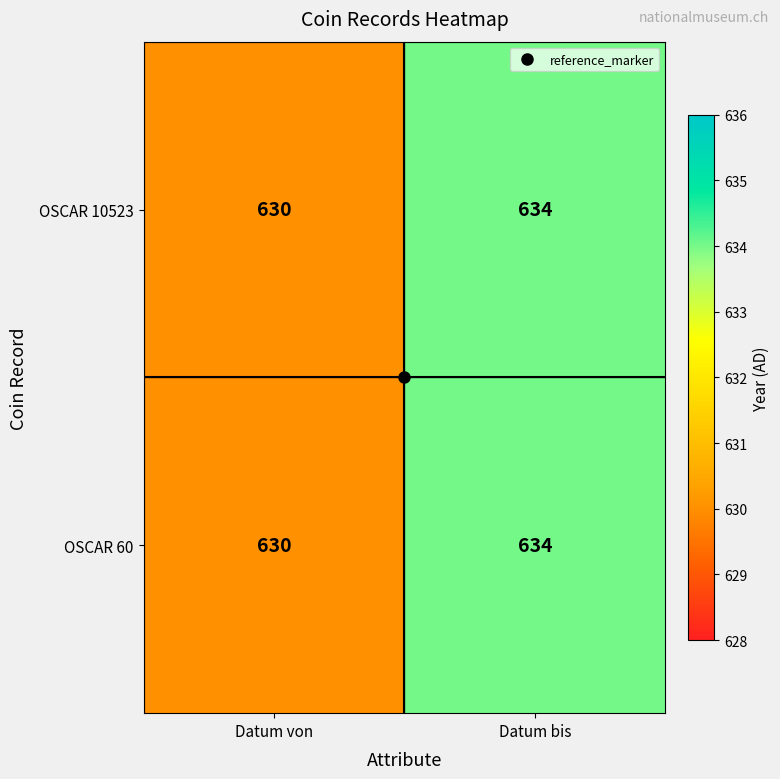

True or false: OSCAR 10523 has a value of 1118 at Datum bis.

False